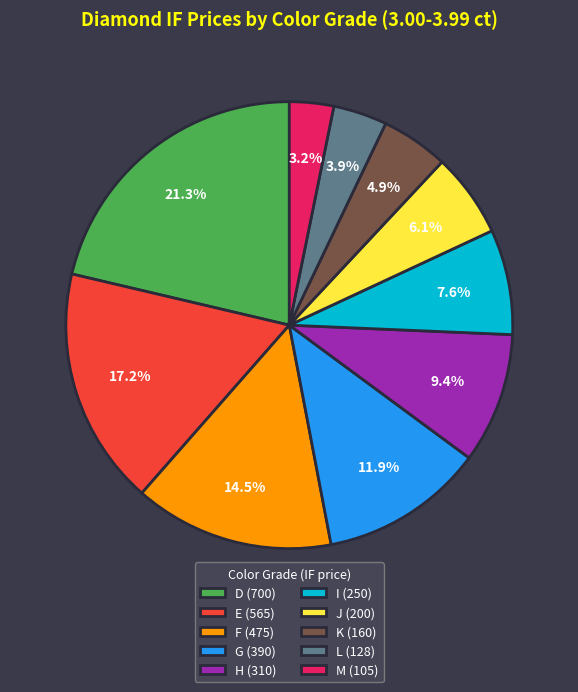

To the nearest percent, what is the difference between the largest and smallest slice percentages?

18%